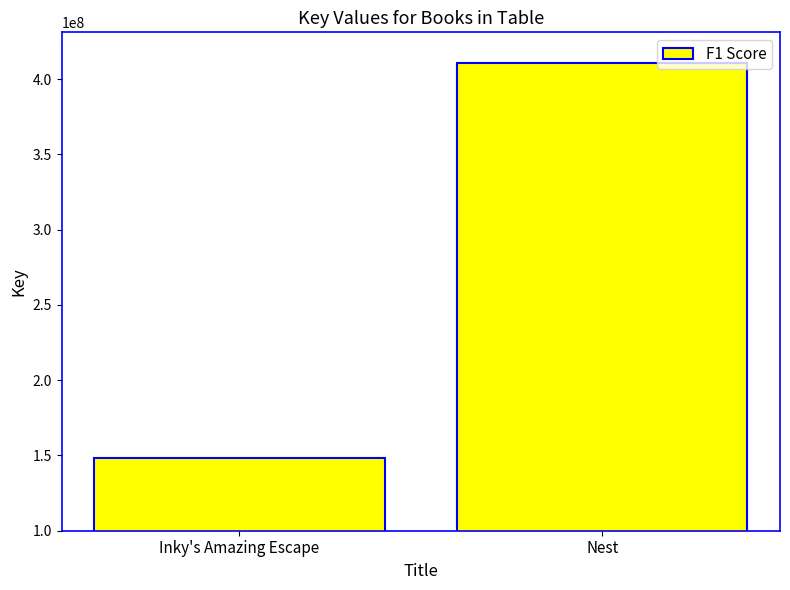

List the labels in order of value, largest first.

Nest, Inky's Amazing Escape